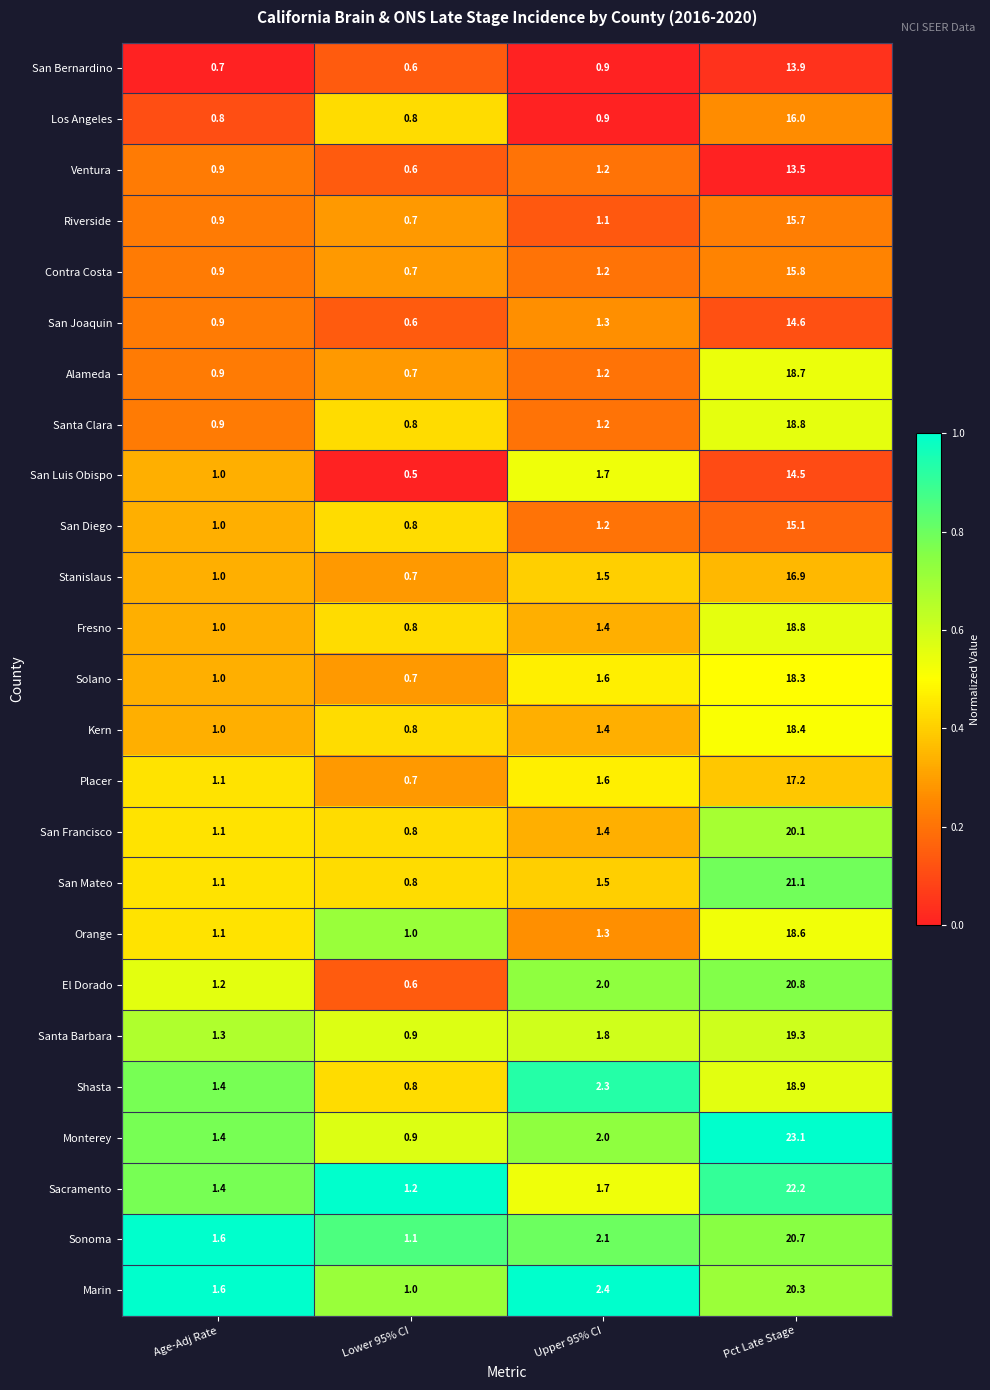

The San Diego series shows 1.0 at Age-Adj Rate. True or false?

True